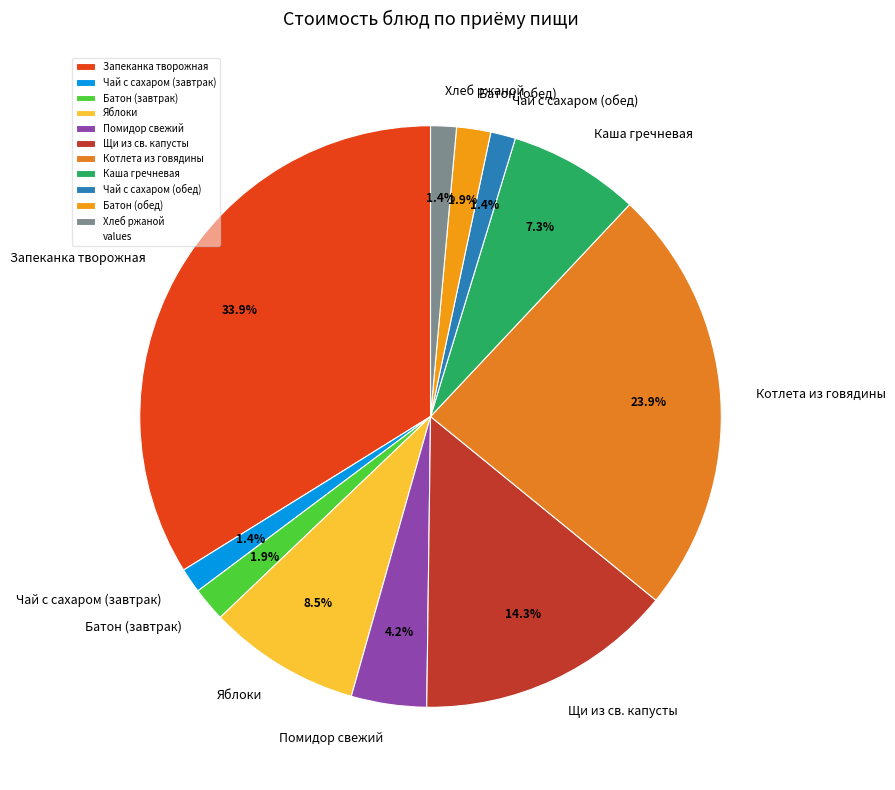

To the nearest percent, what is the difference between the Каша гречневая and Чай с сахаром (завтрак) slice percentages?

6%